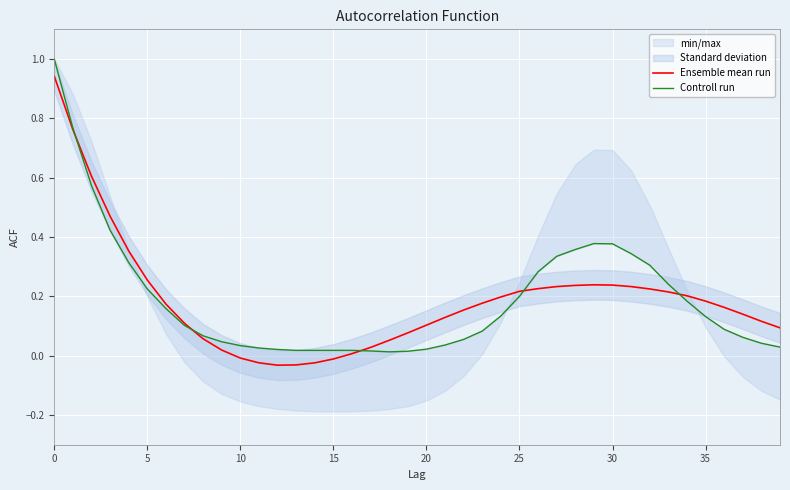

What is the sum of all Controll run values?

7.6